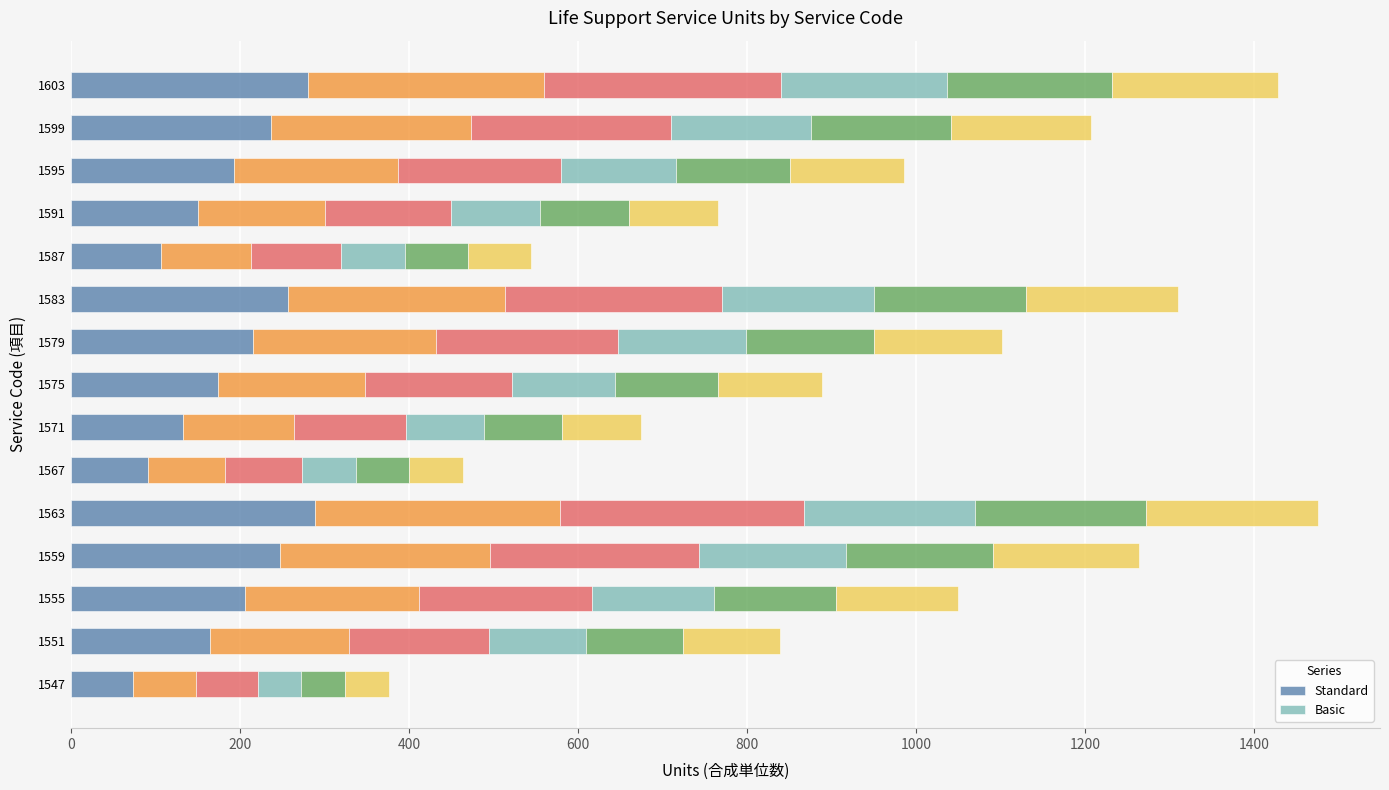

What is the value of the Basic bar at the 11th from the left?

74.7